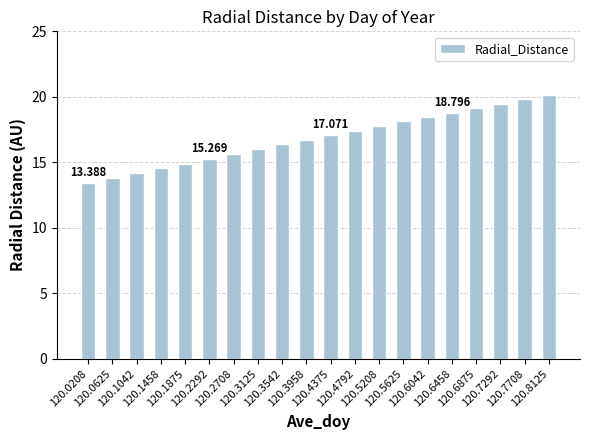

Between 120.5208 and 120.6458, which is larger?

120.6458